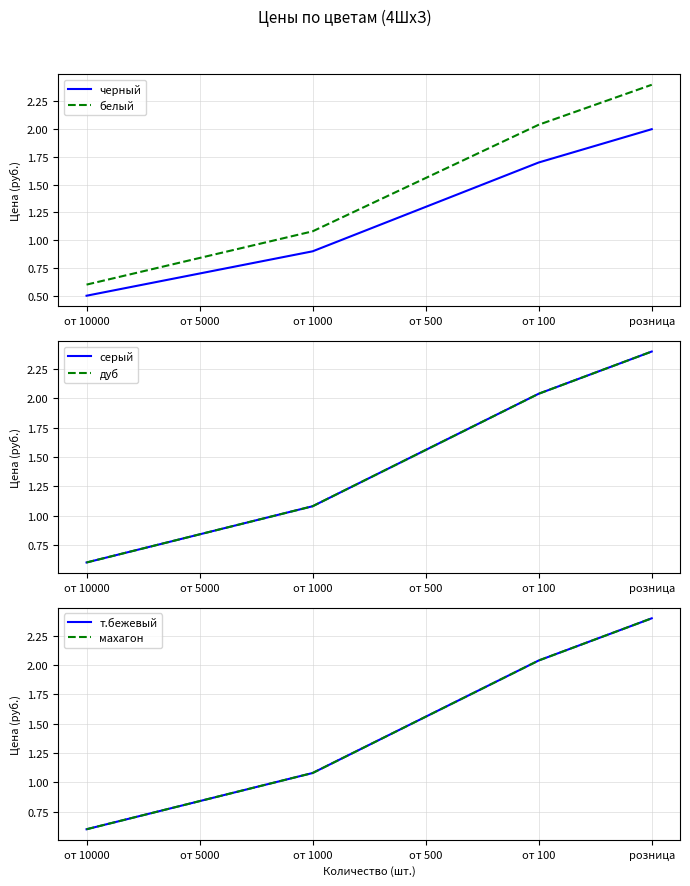

The value of белый at розница is 2.4. True or false?

True